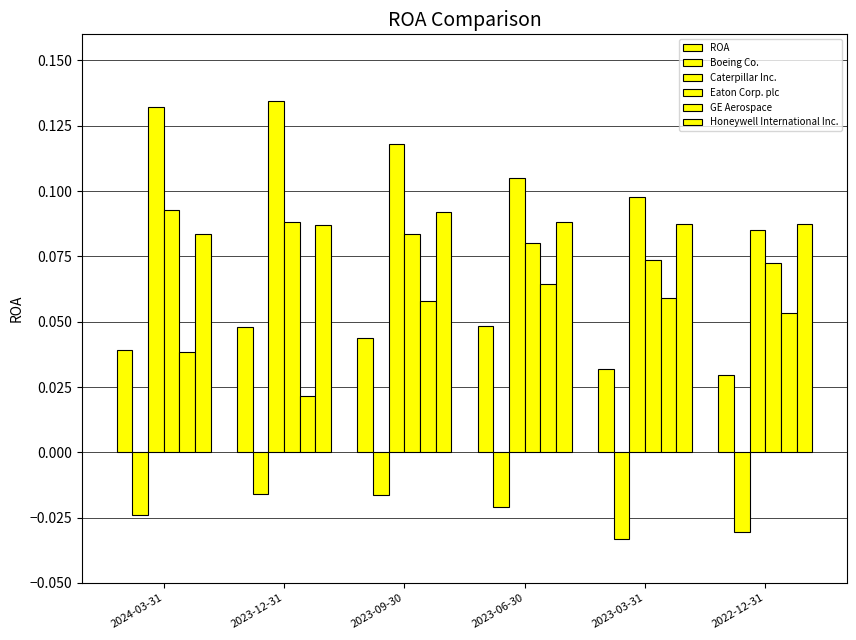

Reading left to right, transcribe all the data shown in this chart.

ROA: 0.0	0.0	0.0	0.0	0.0	0.0
Boeing Co.: -0.0	-0.0	-0.0	-0.0	-0.0	-0.0
Caterpillar Inc.: 0.1	0.1	0.1	0.1	0.1	0.1
Eaton Corp. plc: 0.1	0.1	0.1	0.1	0.1	0.1
GE Aerospace: 0.0	0.0	0.1	0.1	0.1	0.1
Honeywell International Inc.: 0.1	0.1	0.1	0.1	0.1	0.1